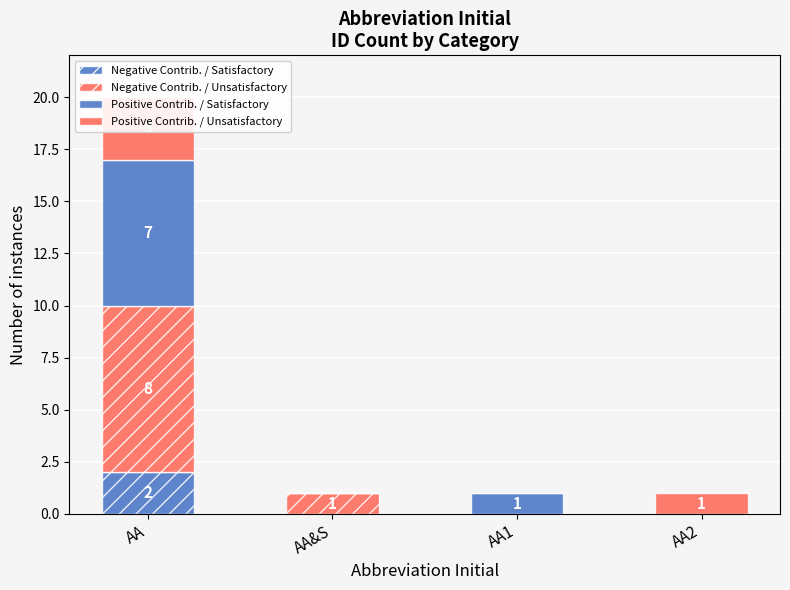

At which label does Positive Contrib. / Unsatisfactory reach its peak?

AA